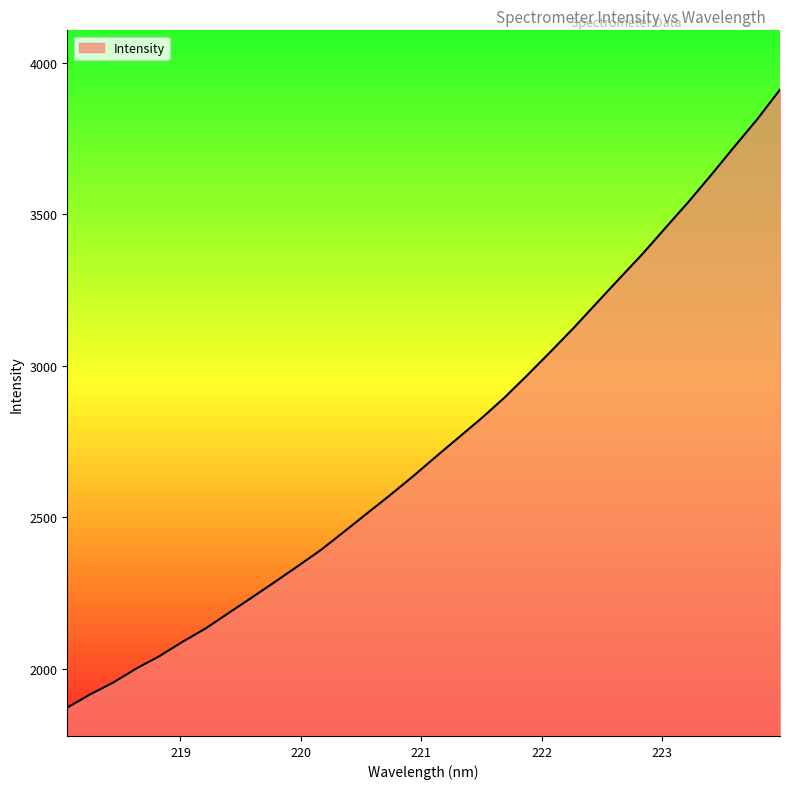

Does the chart display data point markers on the line(s)?

No